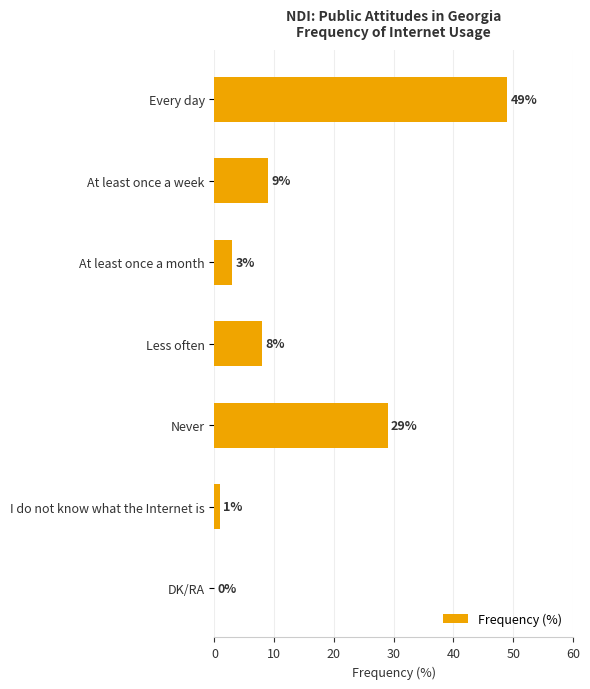

Reading top to bottom, extract all data points from this chart.

Every day=49	At least once a week=9	At least once a month=3	Less often=8	Never=29	I do not know what the Internet is=1	DK/RA=0